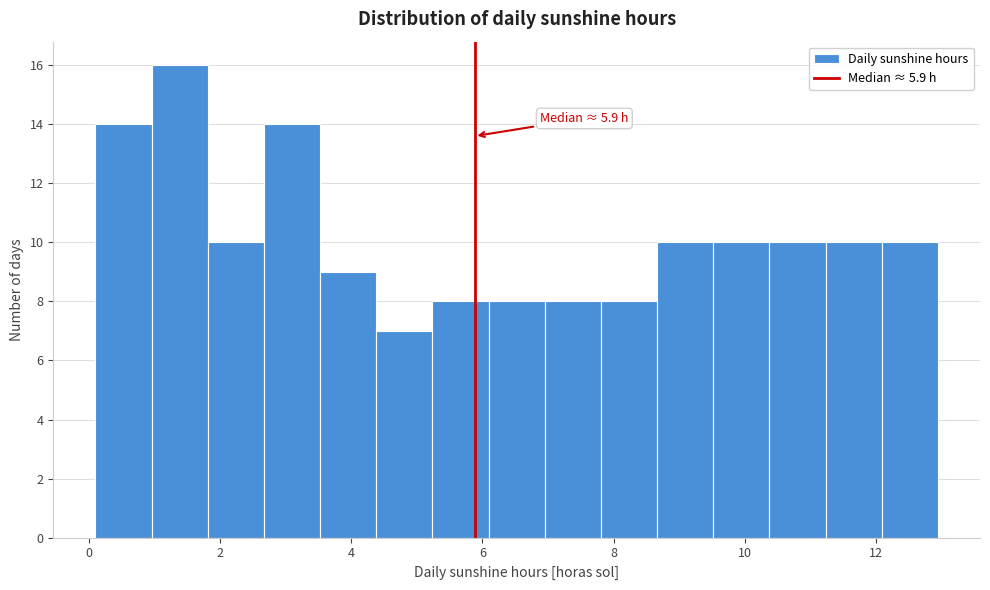

Over which range of the x-axis is the bar tallest?

1.0 to 1.8